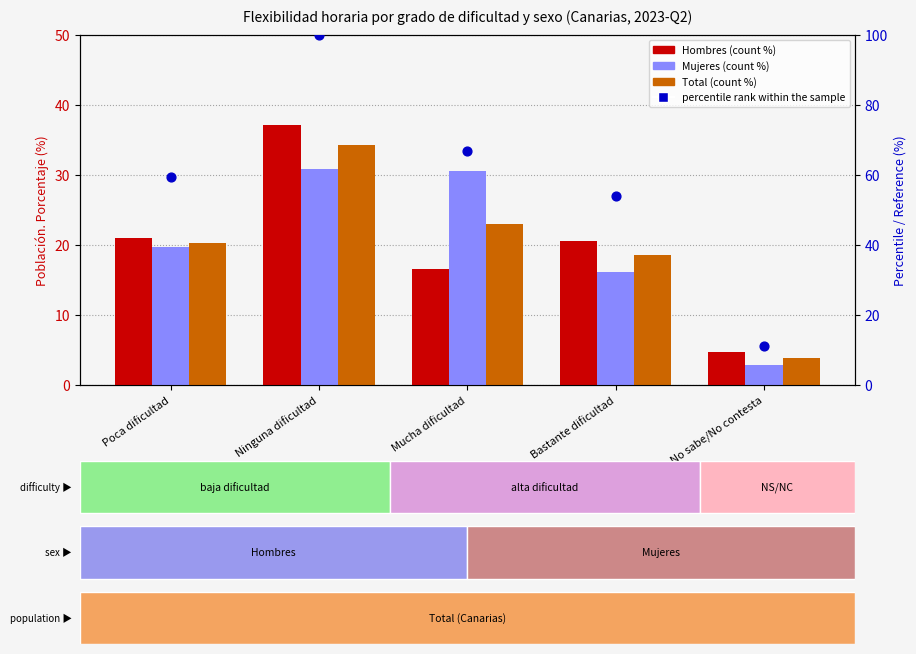

Is the value of Mujeres at No sabe/No contesta greater than the value of Total at No sabe/No contesta?

No